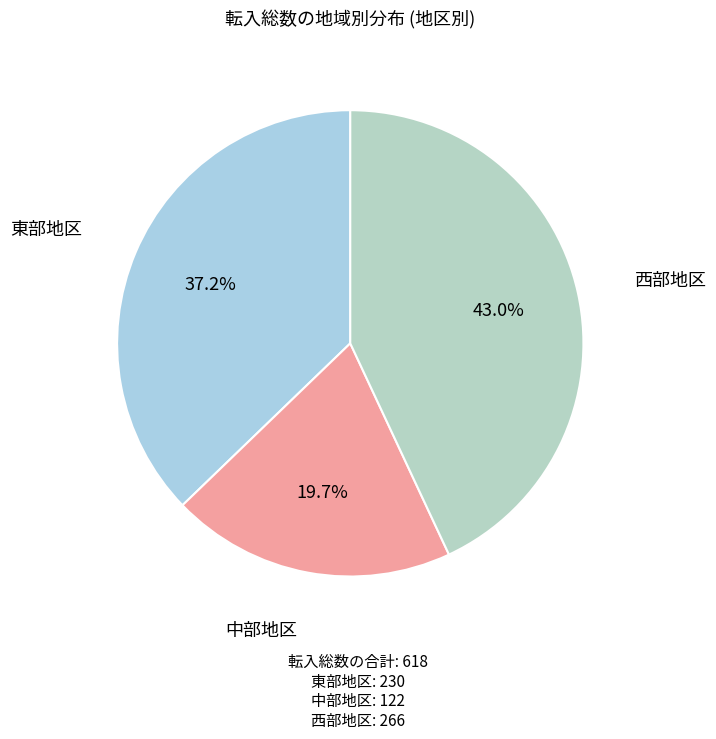

Does 東部地区 account for over 50% of the chart?

No